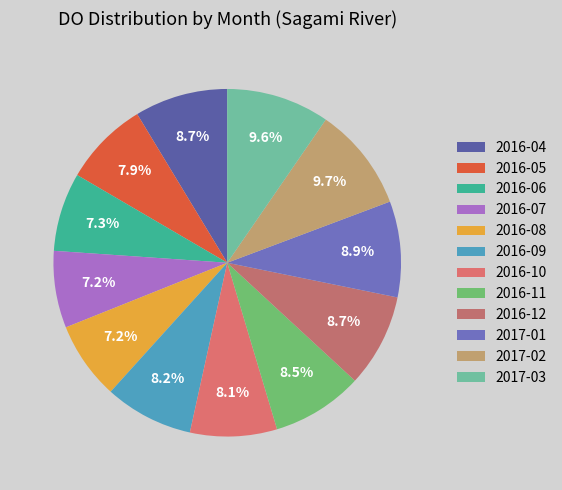

To the nearest percent, what is the difference between the 2017-02 and 2016-09 slice percentages?

1%